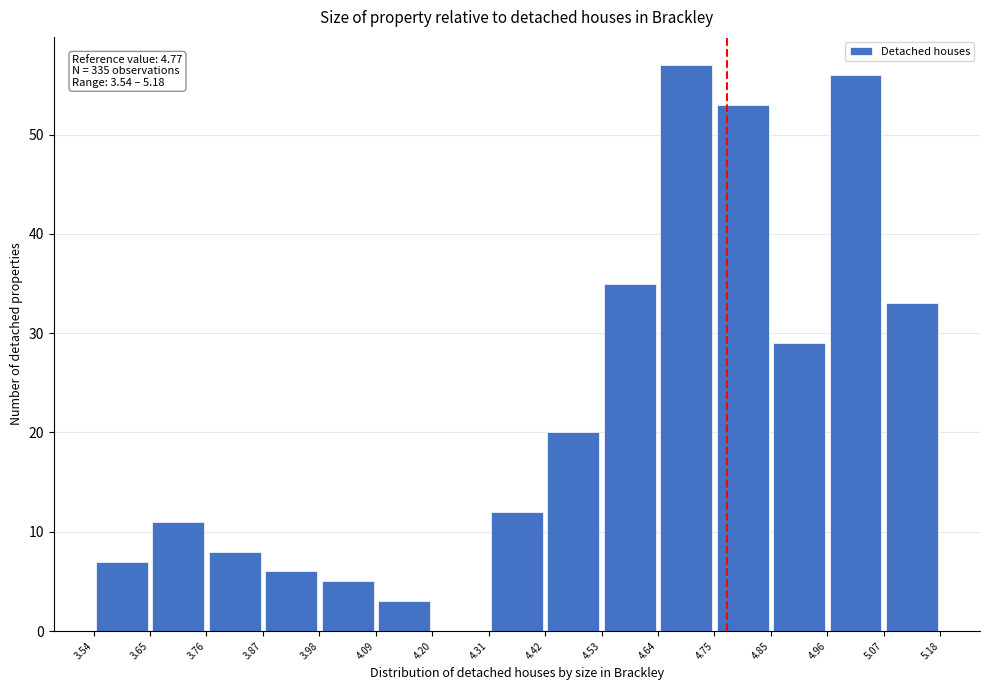

Over which range of the x-axis is the bar tallest?

4.64 to 4.75